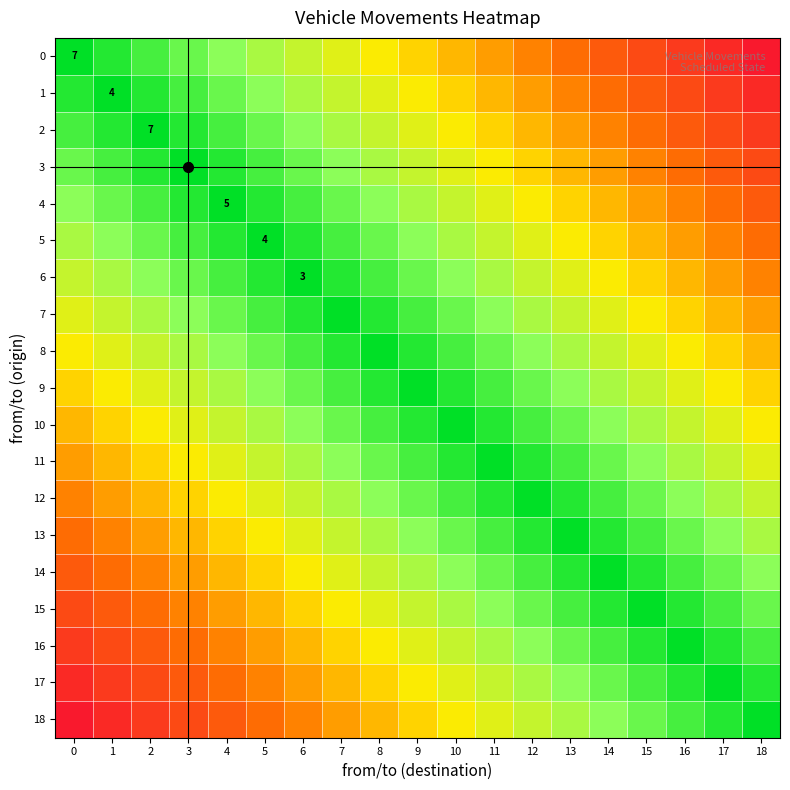

What is the sum of the 1 values at 9 and 2?

1.5